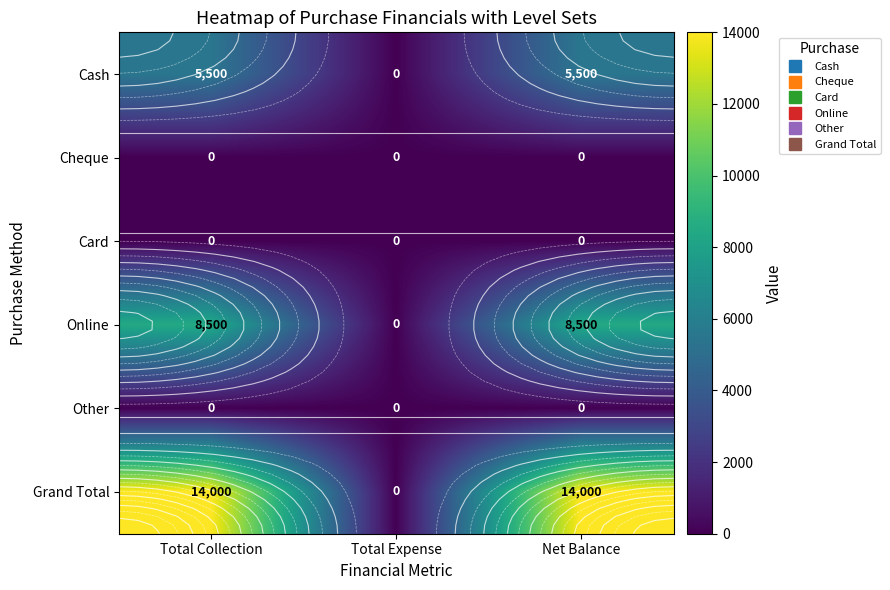

What is the greatest value displayed?

14000